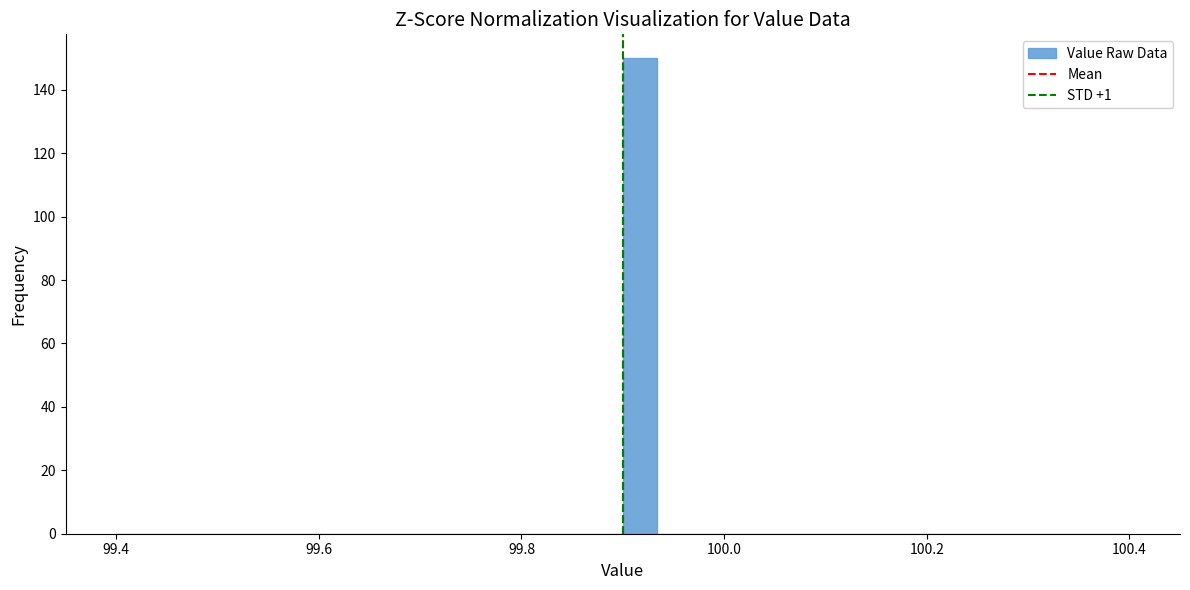

Around what value on the x-axis is the tallest bar? Give the approximate position of its centre, as read against the axis.

99.92